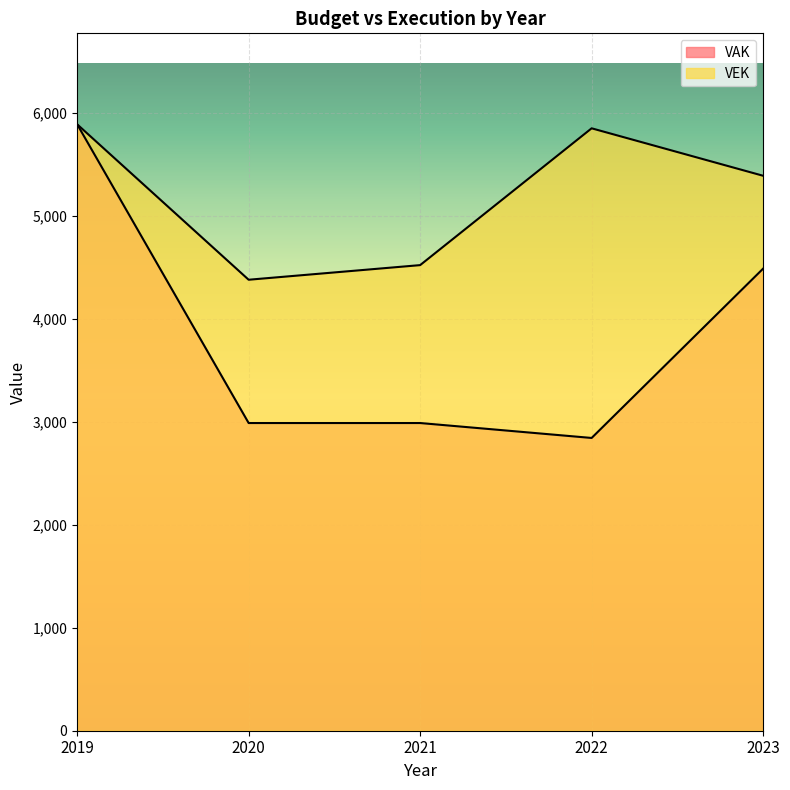

What is the difference between the VEK values at 2022 and 2020?

1471